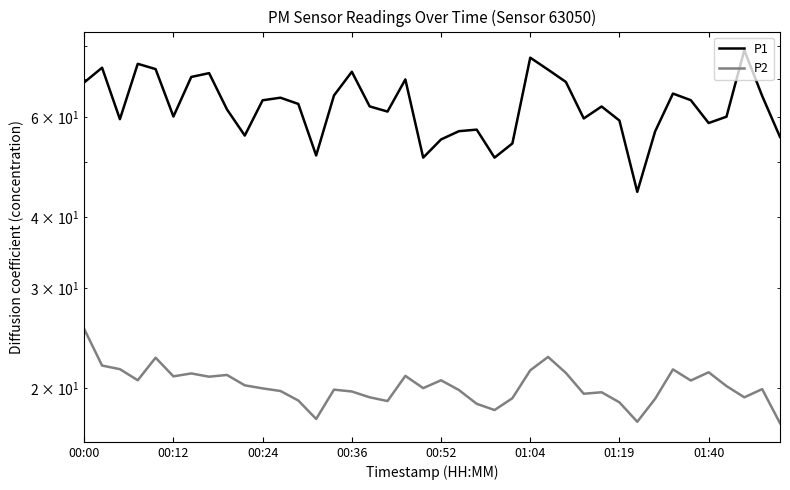

How many data points in P2 are above 20?

19